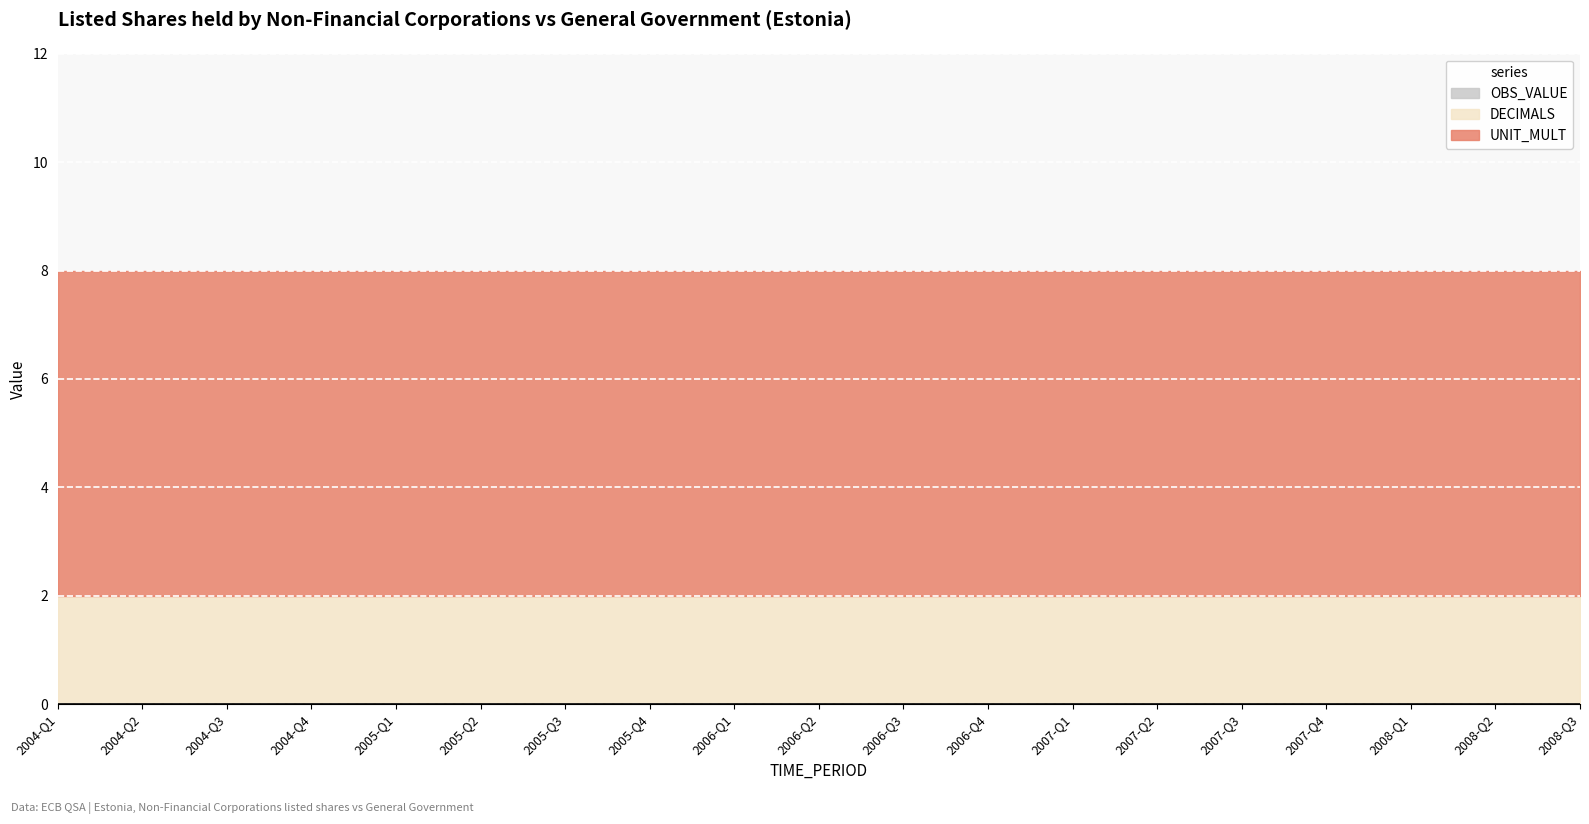

True or false: UNIT_MULT has a value of 10 at 2006-Q1.

False